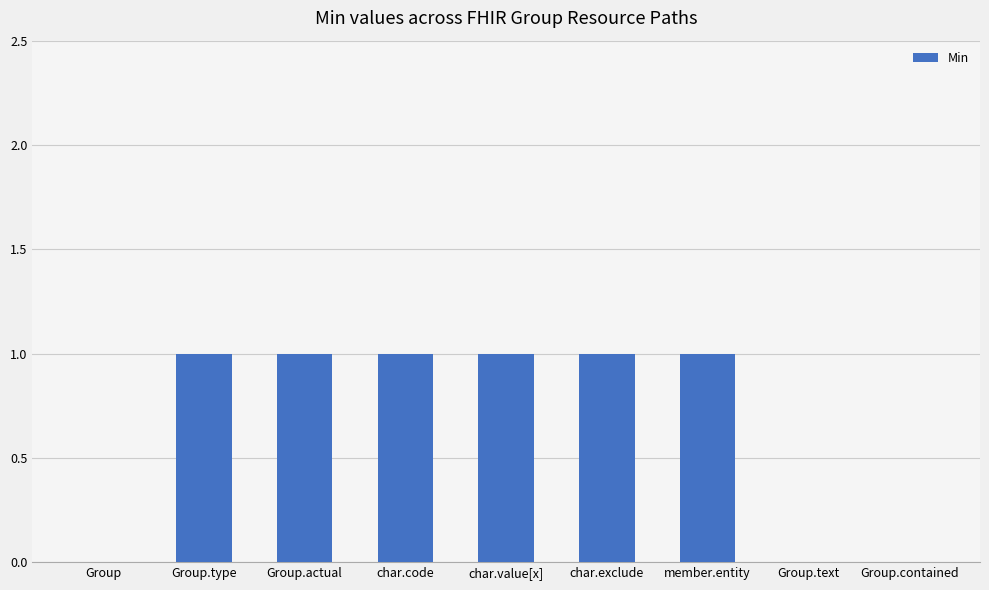

Reading right to left, what are all the values shown in this chart?

0	0	1	1	1	1	1	1	0